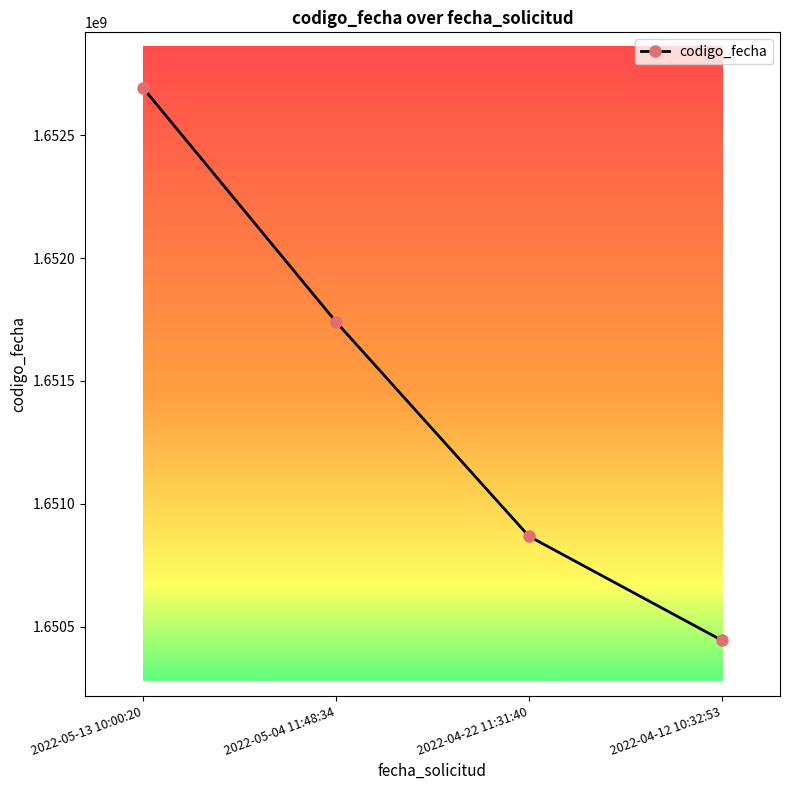

The value at 2022-04-12 10:32:53 is 873554996. True or false?

False